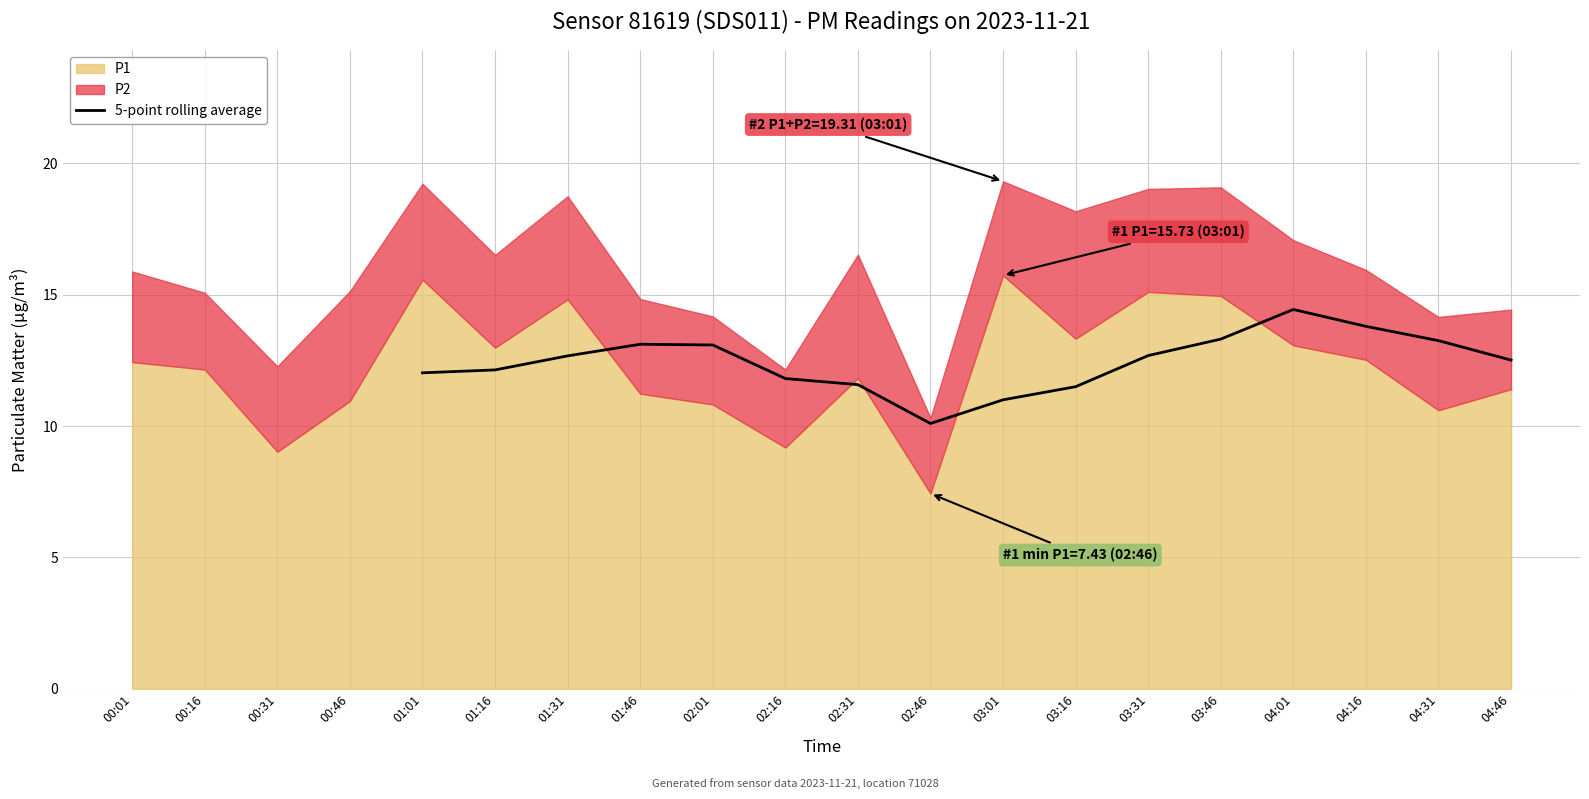

True or false: 5-point rolling average has a value of 12.1 at 01:16.

True